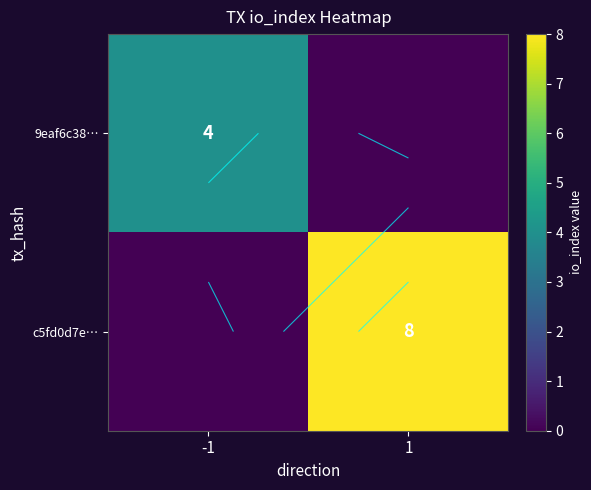

Rank the series at 1 from lowest to highest value.

9eaf6c38…, c5fd0d7e…